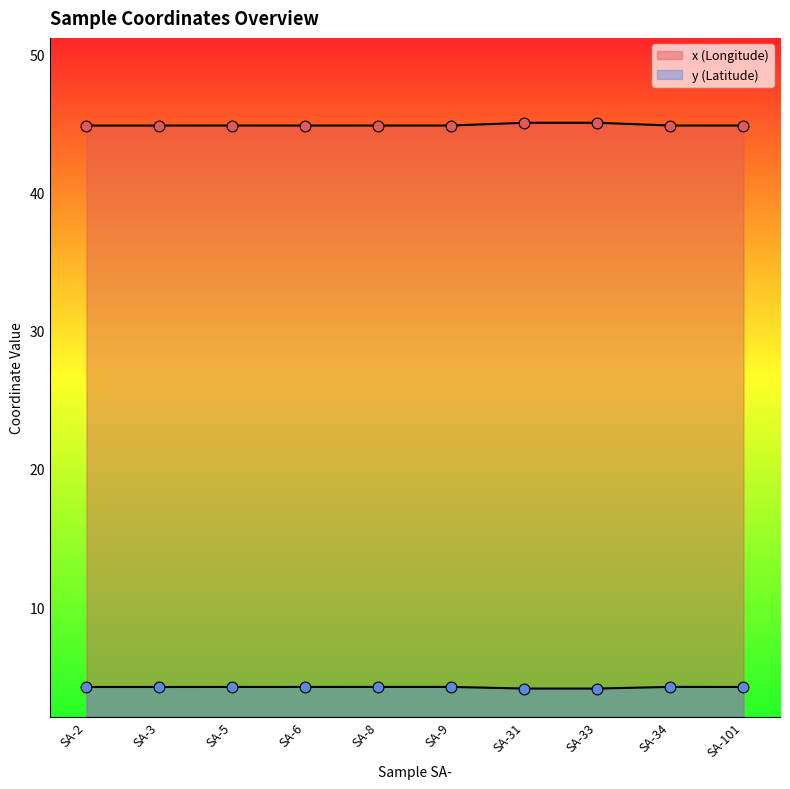

Which series contains the lowest Y value?

y (Latitude)